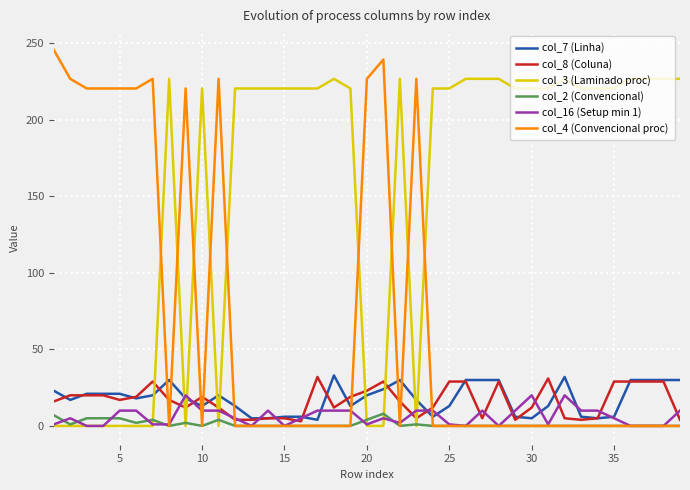

What is the maximum value for col_2 (Convencional)?

8.0